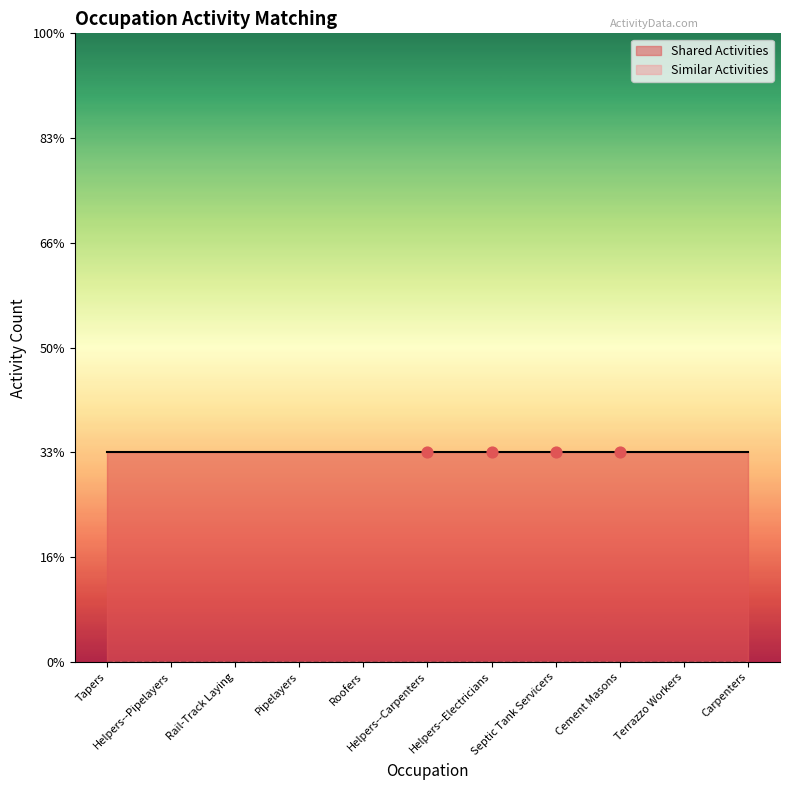

What is the total value across all series at Helpers--Carpenters?

1